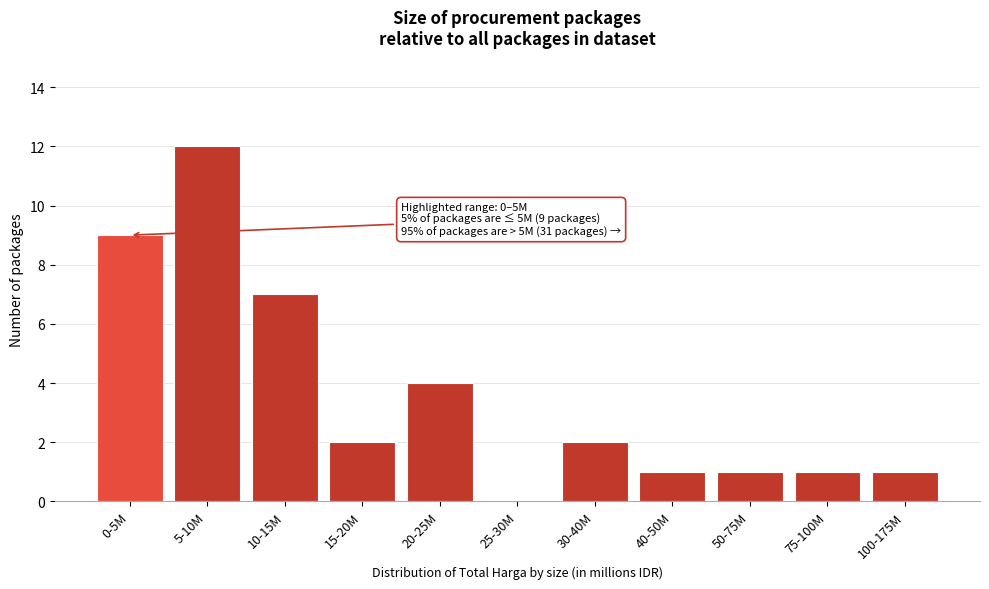

Reading left to right, transcribe all the data shown in this chart.

0-5M=9	5-10M=12	10-15M=7	15-20M=2	20-25M=4	25-30M=0	30-40M=2	40-50M=1	50-75M=1	75-100M=1	100-175M=1